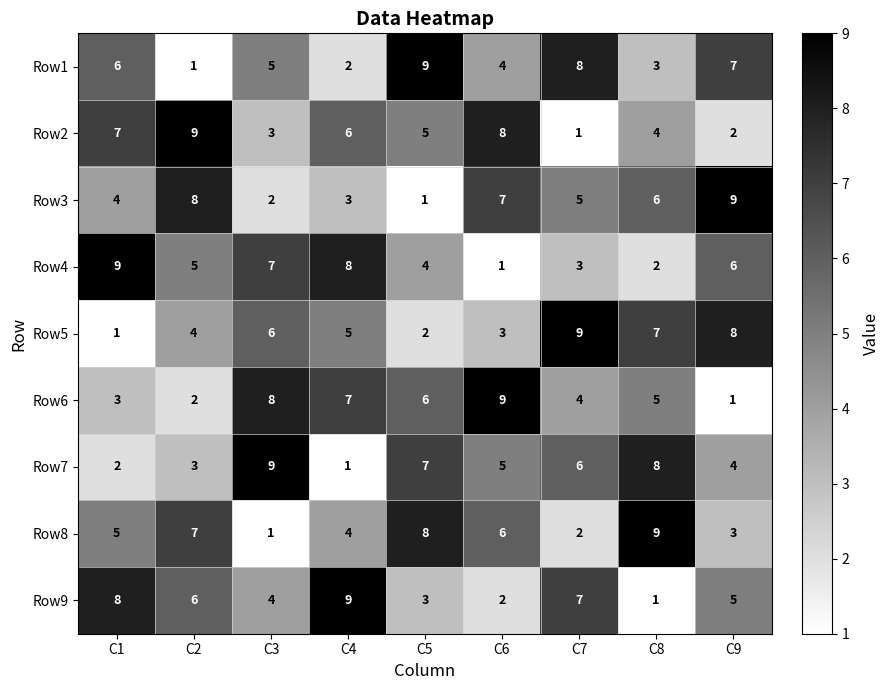

What is the difference between the maximum and minimum values in the Row2 series?

8